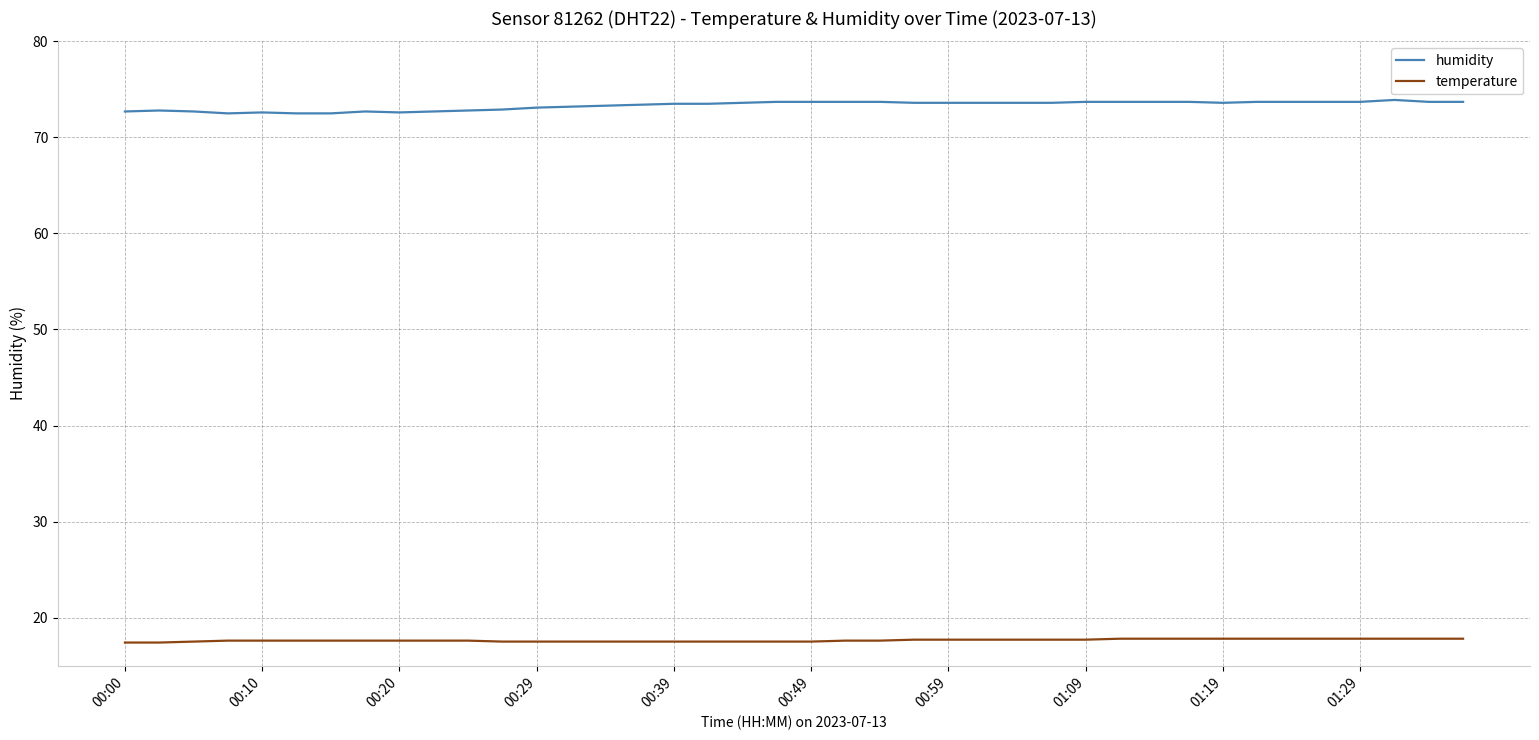

Which series has the widest spread of values?

humidity